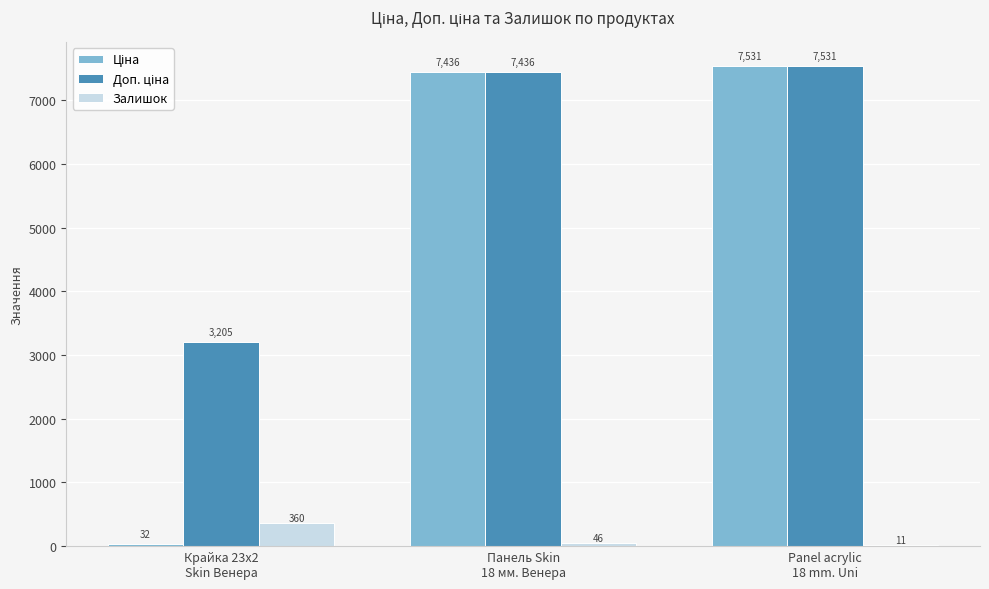

What is the sum of all Залишок values?

417.0